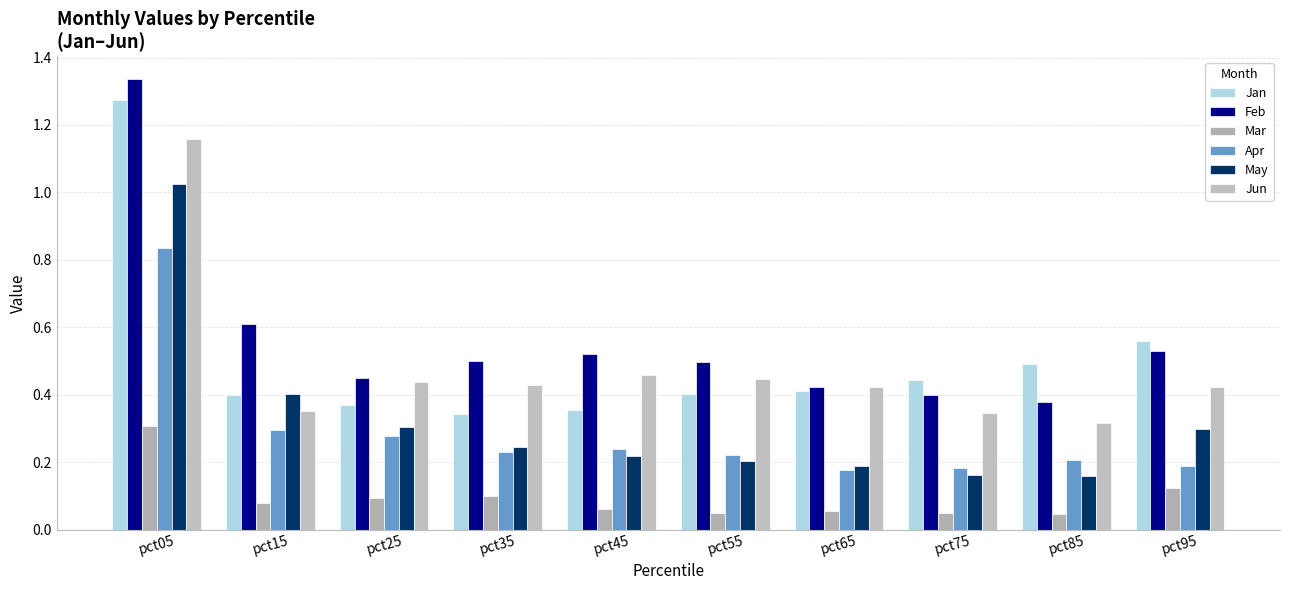

Which label corresponds to the largest value in the chart?

pct05